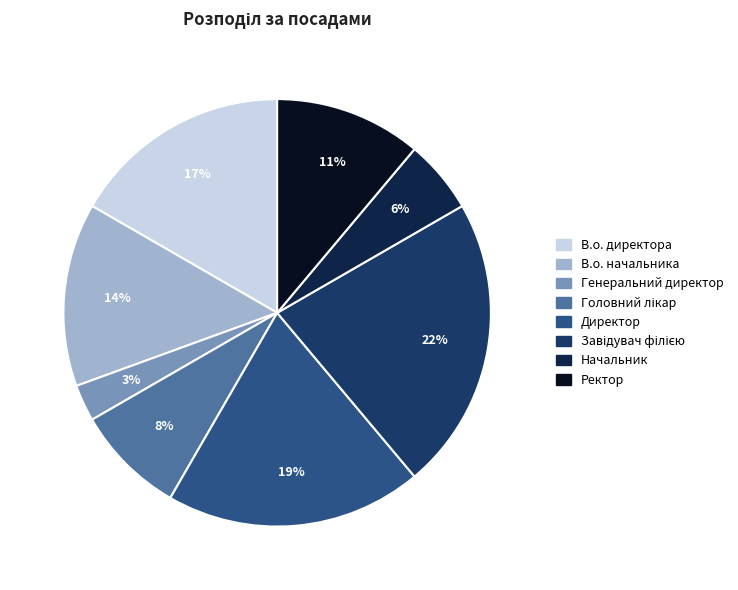

Is there a majority slice in this chart?

No